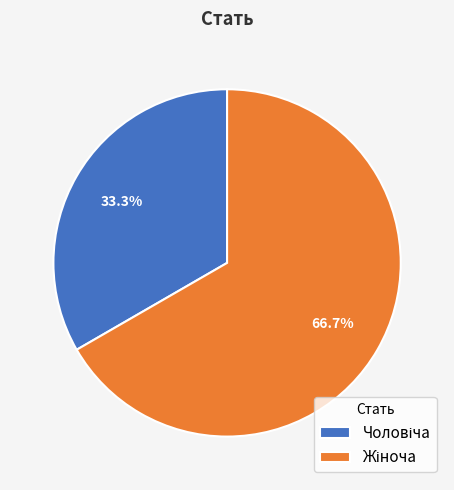

How many slices are in this pie chart?

2